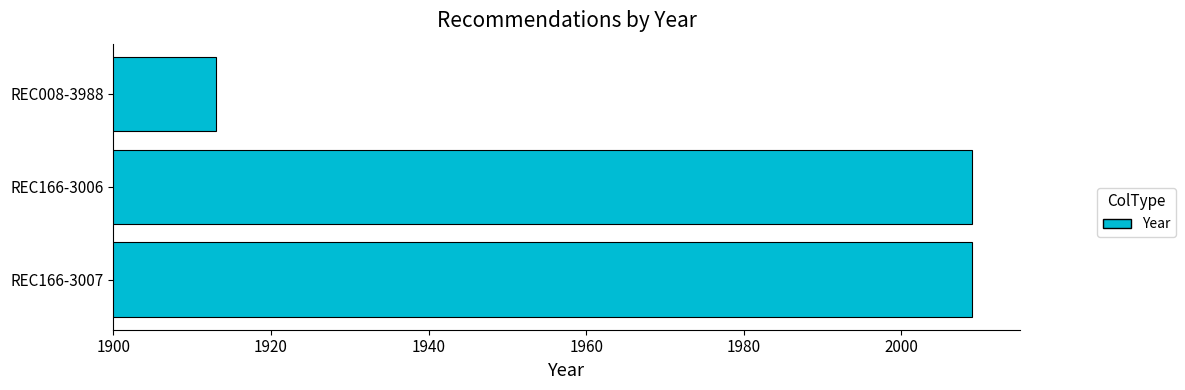

At which category does the chart reach its minimum across all series?

REC008-3988